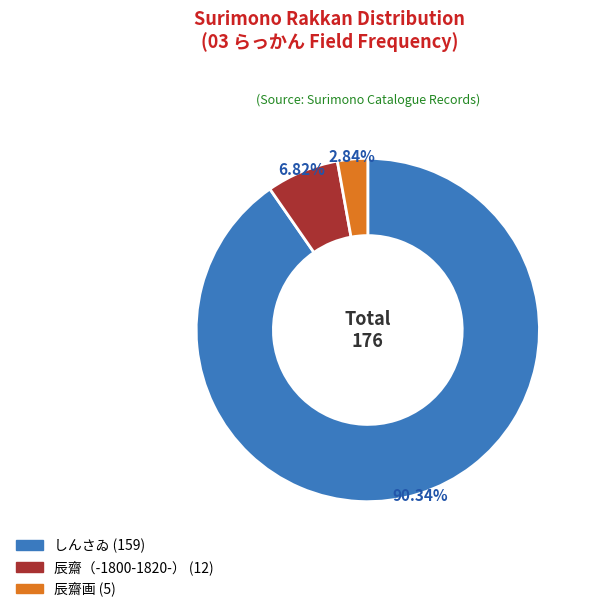

Which slice is the smallest?

辰齋画